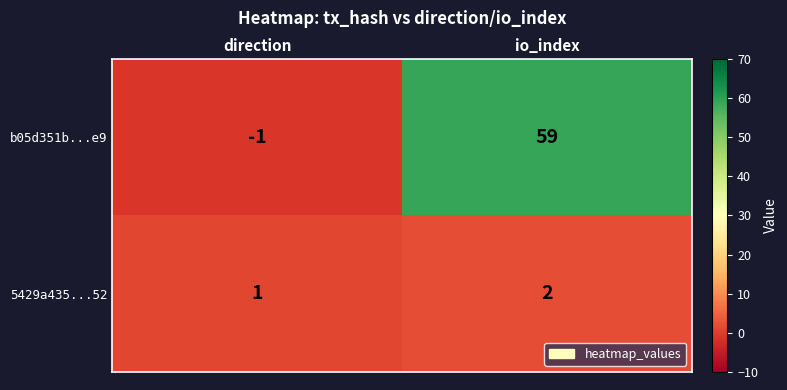

What is the sum of all b05d351b...e9 values?

58